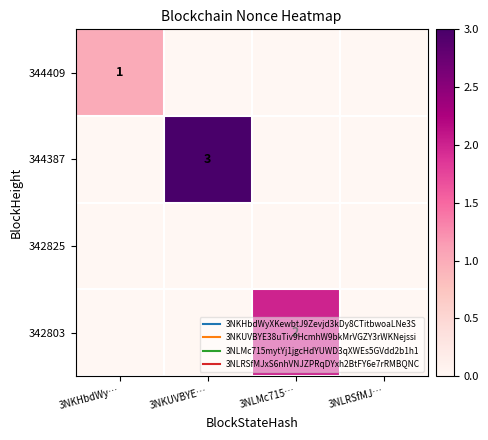

The value of 342825 at 3NKHbdWy… is 0. True or false?

True